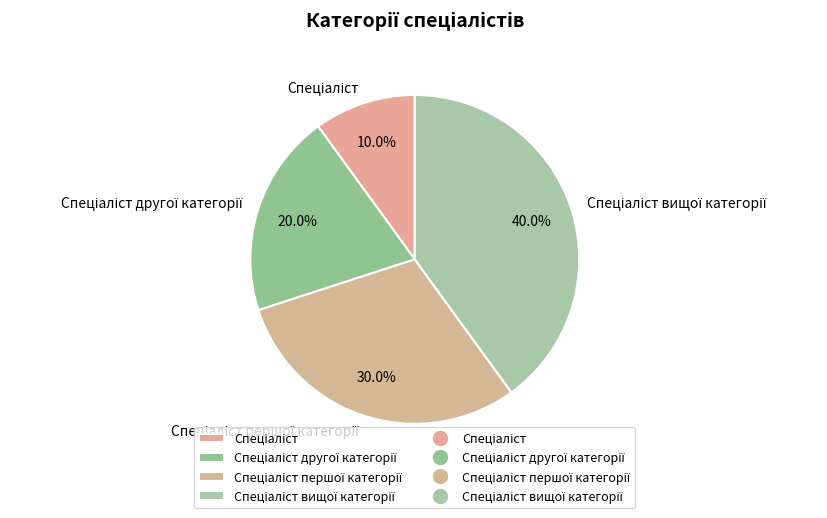

Is there any slice that represents more than half of the pie?

No